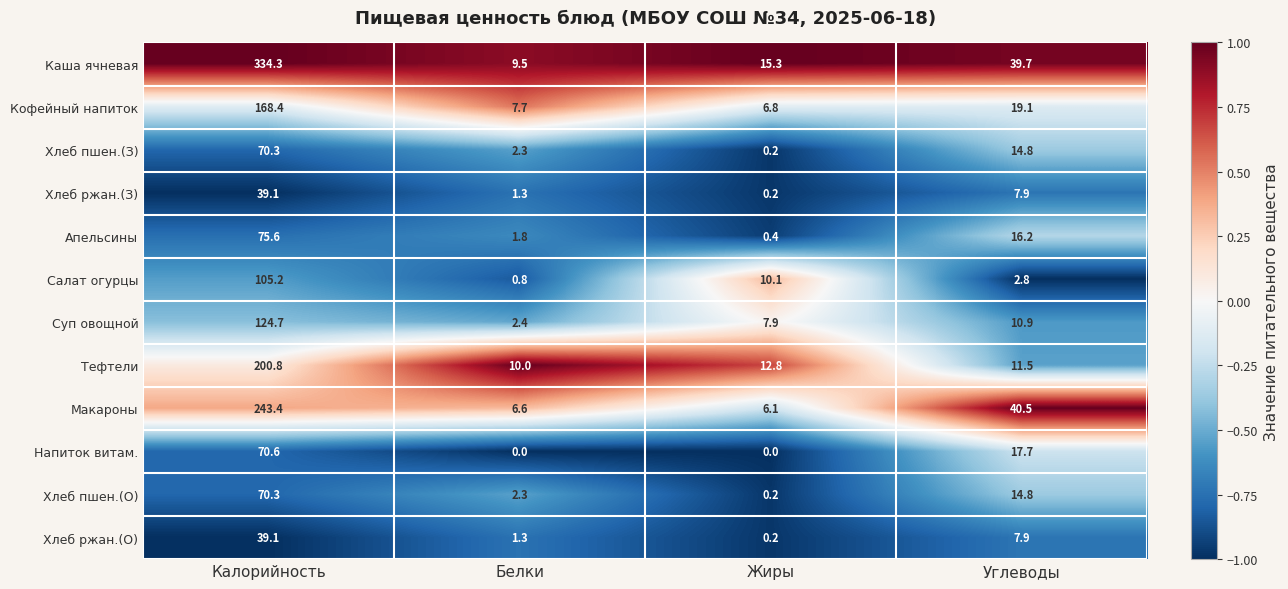

What is the greatest value displayed?

334.3